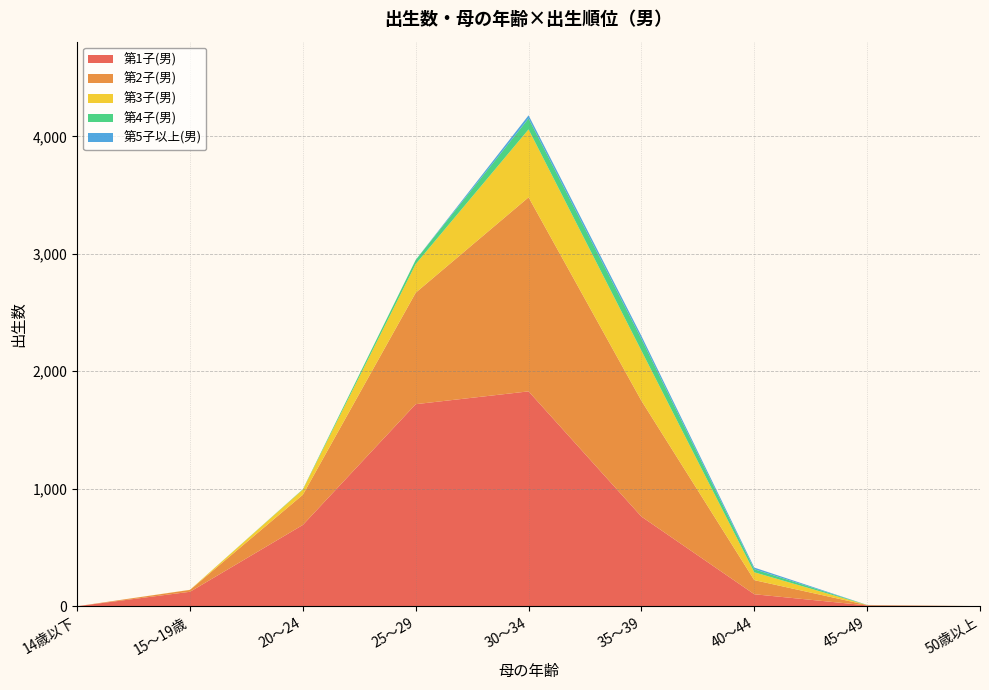

Reading left to right, extract all data points from this chart.

第1子(男): 0	123	692	1720	1829	763	102	7	1
第2子(男): 0	16	257	949	1652	986	120	3	0
第3子(男): 0	1	44	244	578	426	67	0	0
第4子(男): 0	0	3	35	93	101	26	1	0
第5子以上(男): 0	0	0	1	27	25	14	0	0